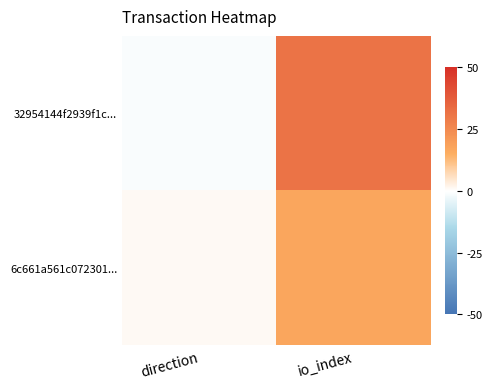

Which series changed the most between direction and io_index?

32954144f2939f1c...